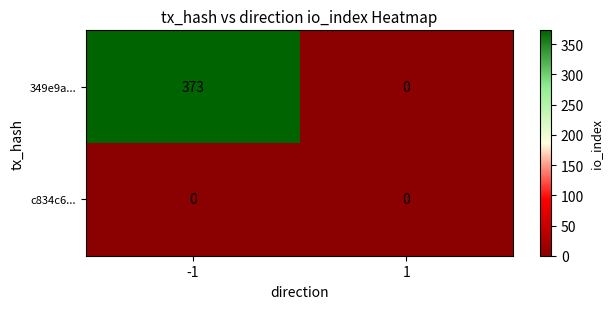

Reading left to right, extract all data points from this chart.

349e9a...: 373	0
c834c6...: 0	0